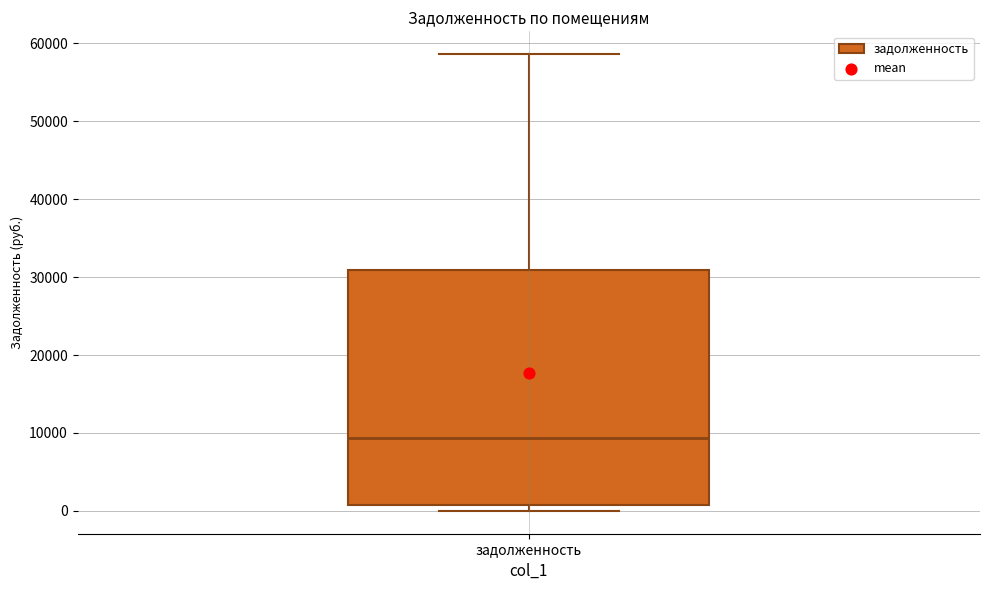

Read this box plot against the y-axis: the position of the median line, the range covered by the box, and the ends of both whiskers. The values are not printed on the chart, so give them approximately, as read against the axis.

median 9000, box 1000 to 31000, whiskers 0 to 59000